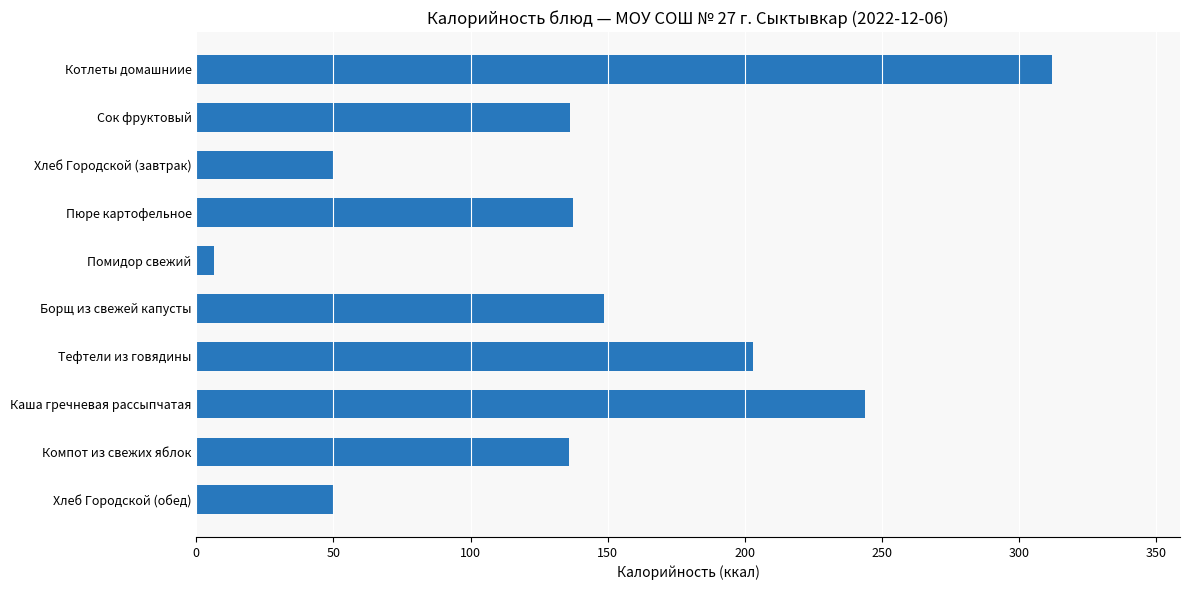

At which label is the value closest to 159?

Борщ из свежей капусты